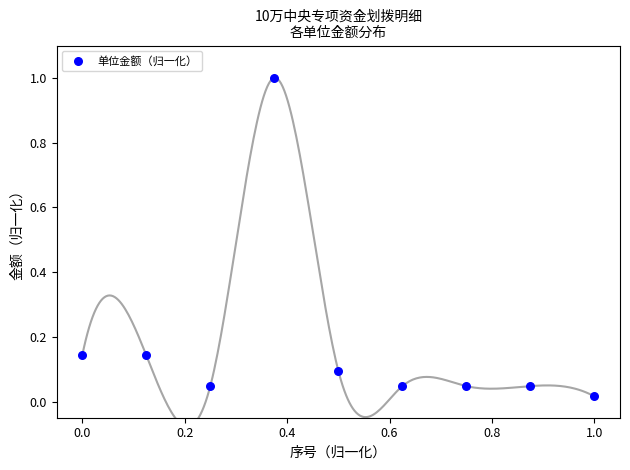

What is the range of Y values (max minus min)?

1.0